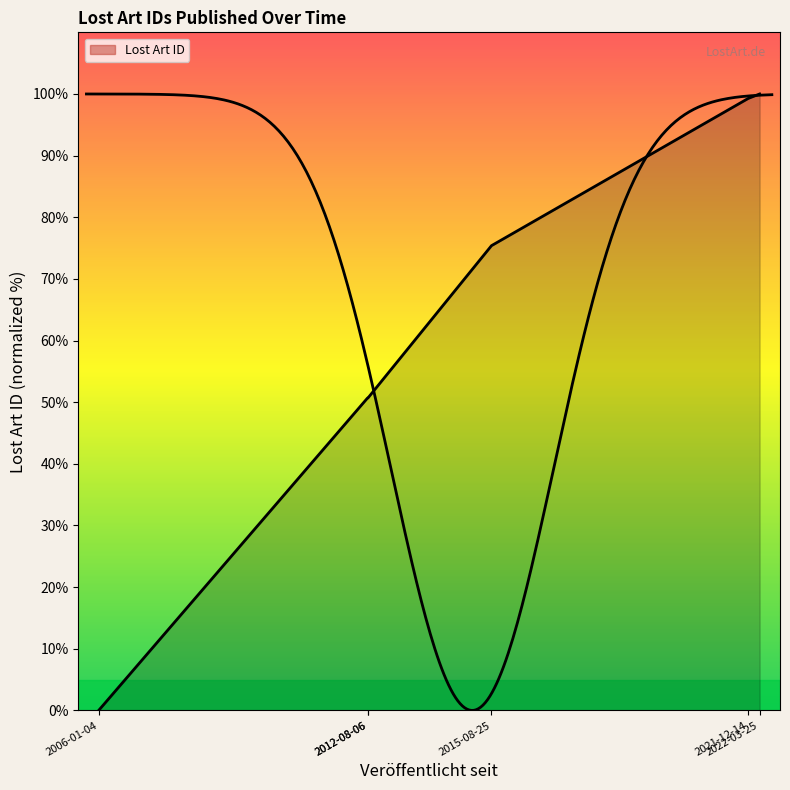

At which label does the data first exceed 75?

2015-08-25